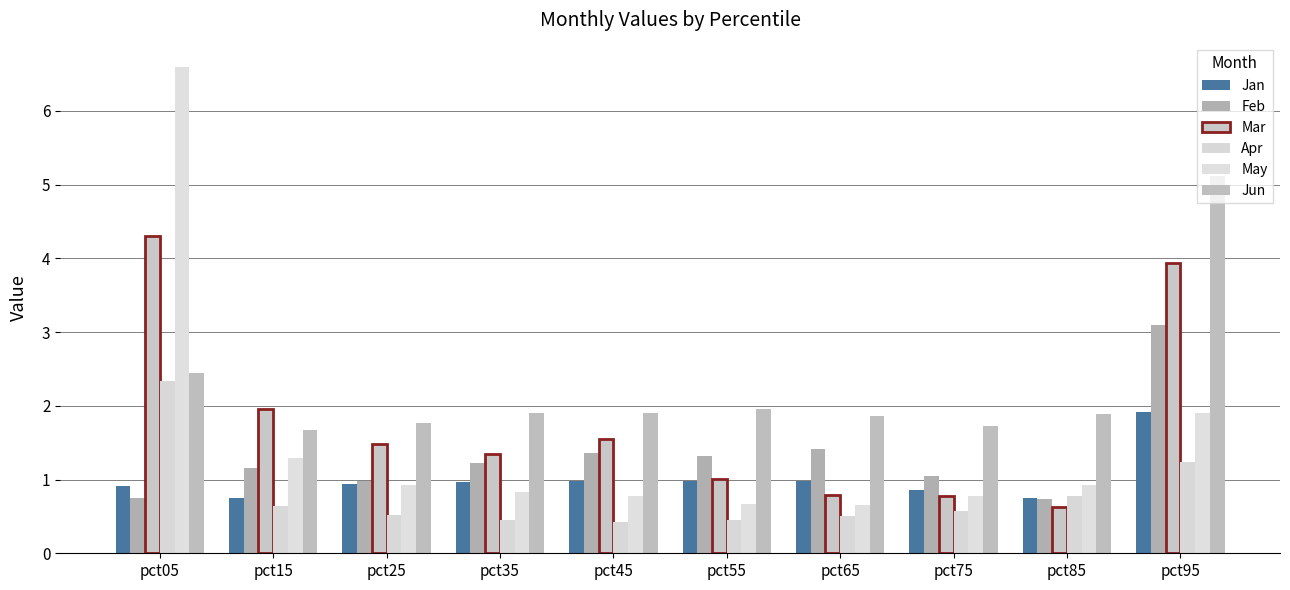

What is the average value of the May series?

1.5